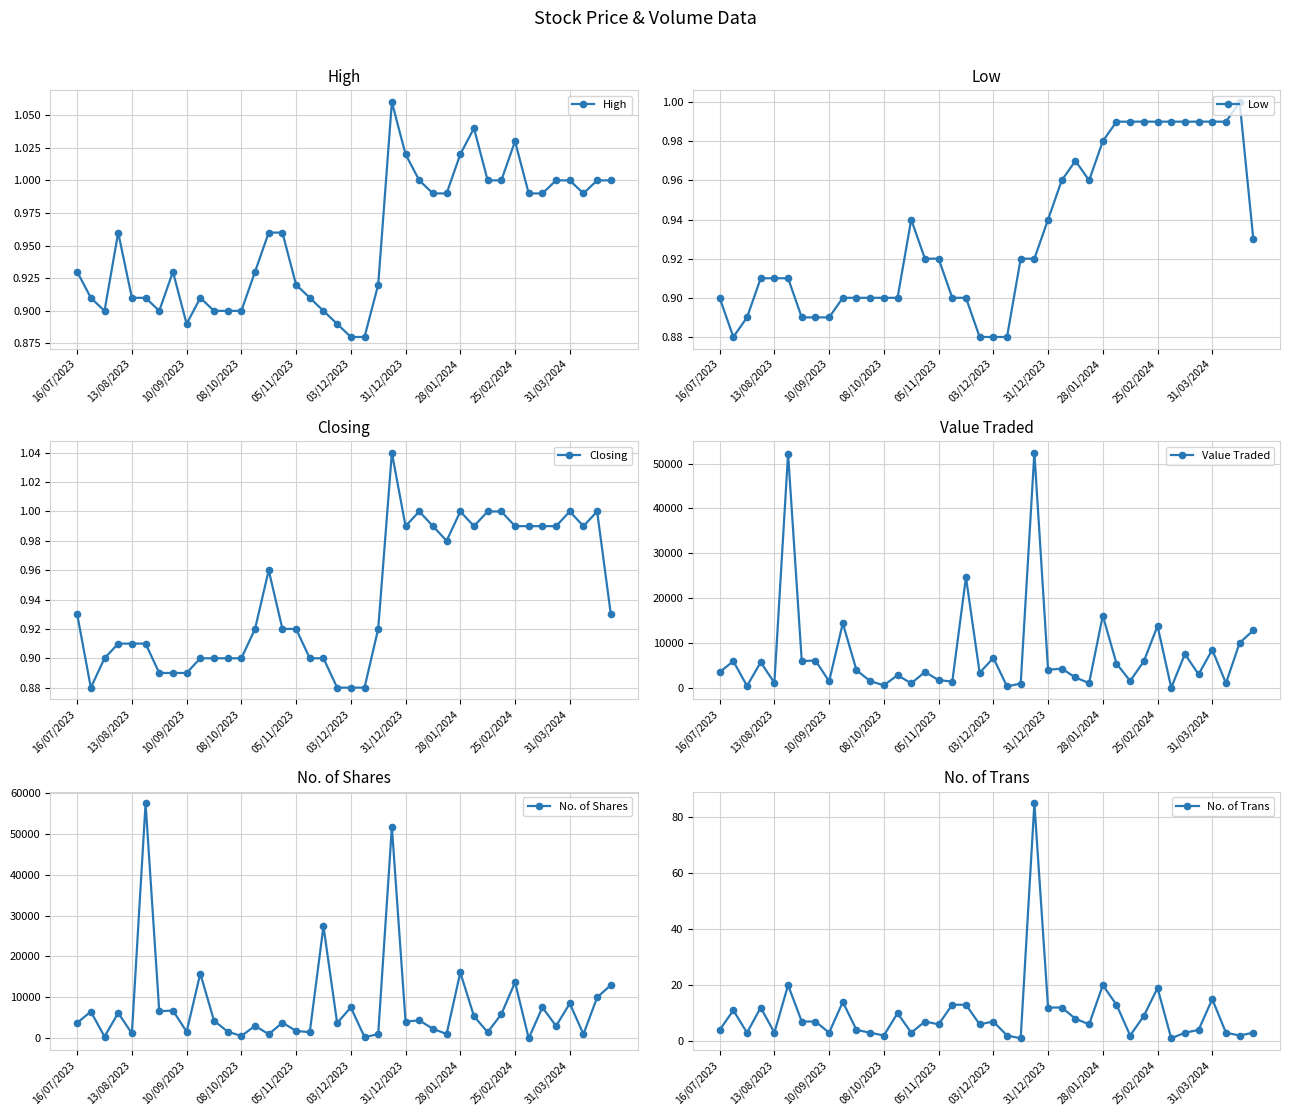

What is the average value of the No. of Trans series?

9